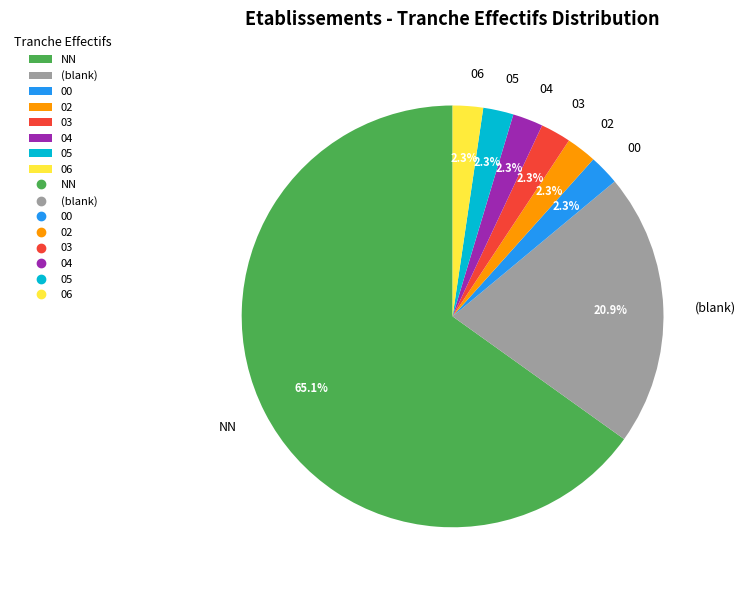

What is the largest slice in the pie chart?

NN